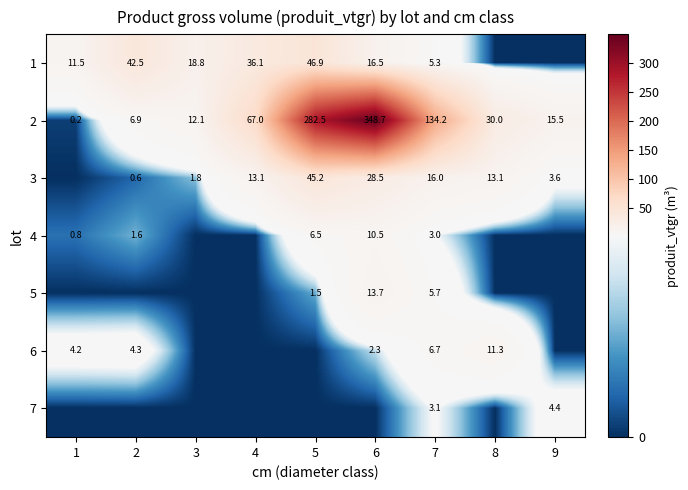

At which category does the chart reach its peak across all series?

6